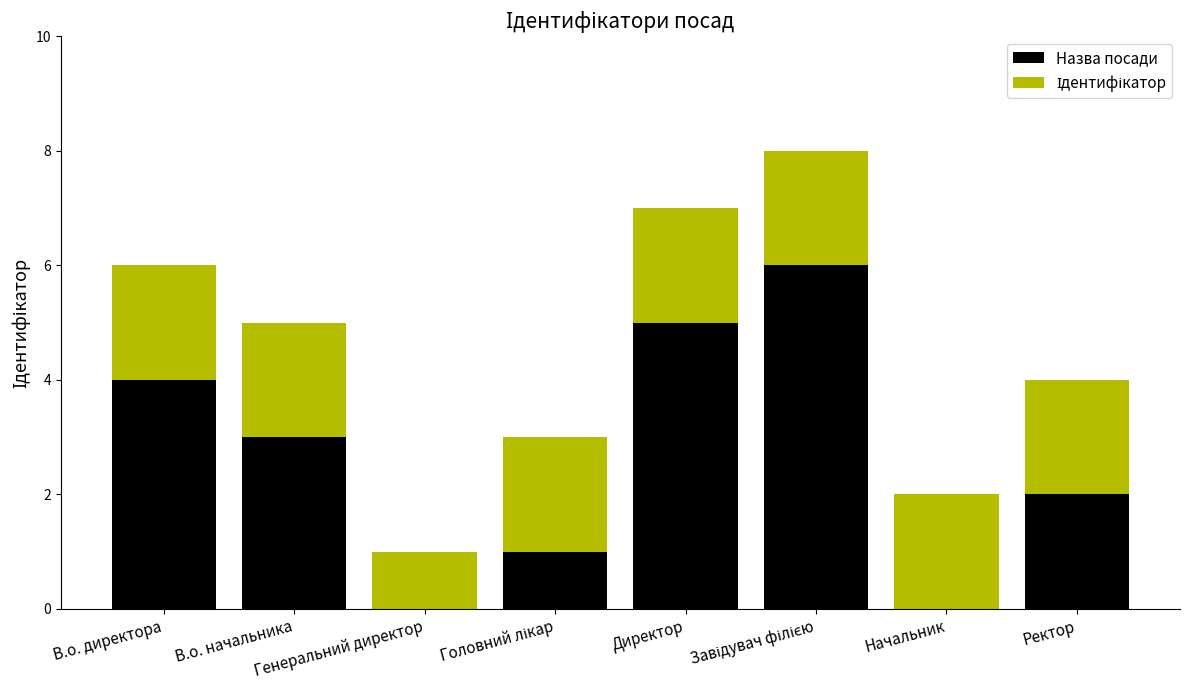

What is the maximum value for Назва посади?

6